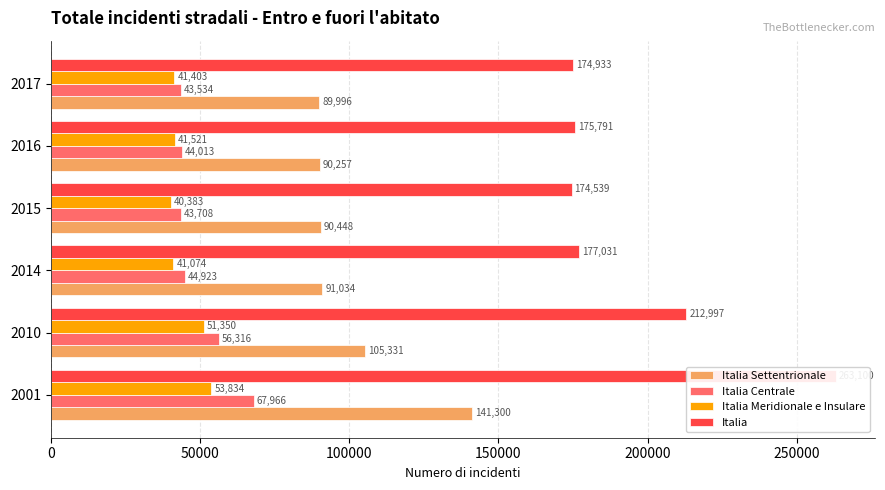

Reading left to right, what are all the values shown in this chart?

Italia Settentrionale: 141300	105331	91034	90448	90257	89996
Italia Centrale: 67966	56316	44923	43708	44013	43534
Italia Meridionale e Insulare: 53834	51350	41074	40383	41521	41403
Italia: 263100	212997	177031	174539	175791	174933